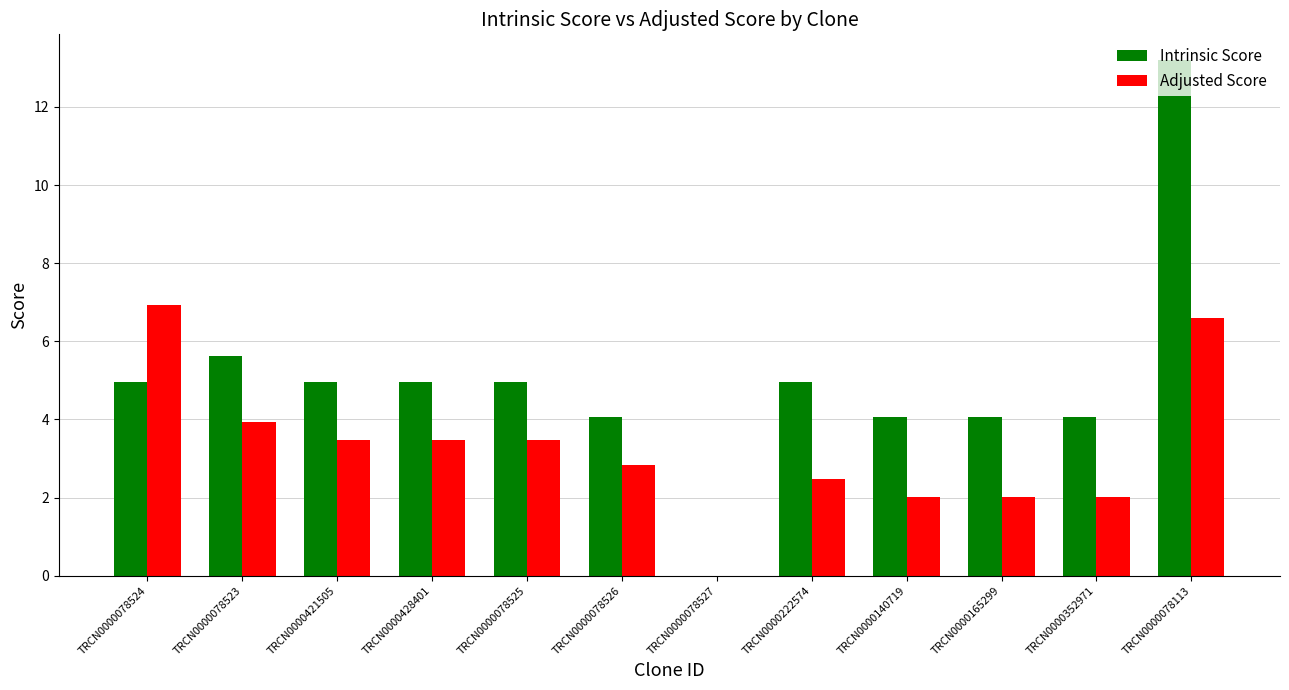

At which category is the sum across all series the highest?

TRCN0000078113